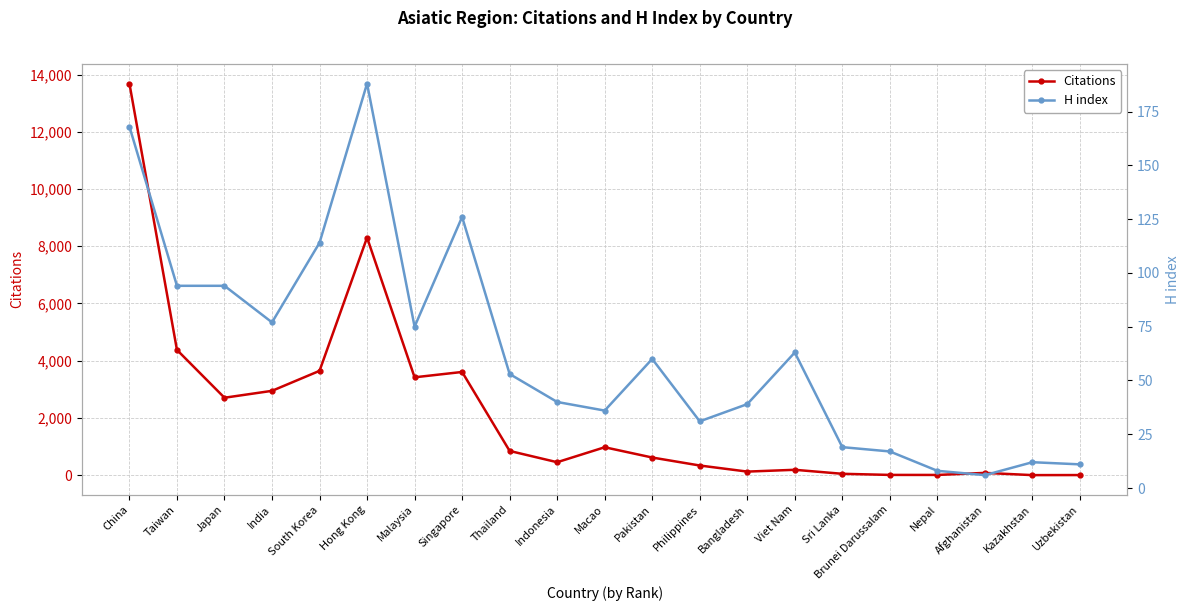

What is the label of the 1st point from the left?

China